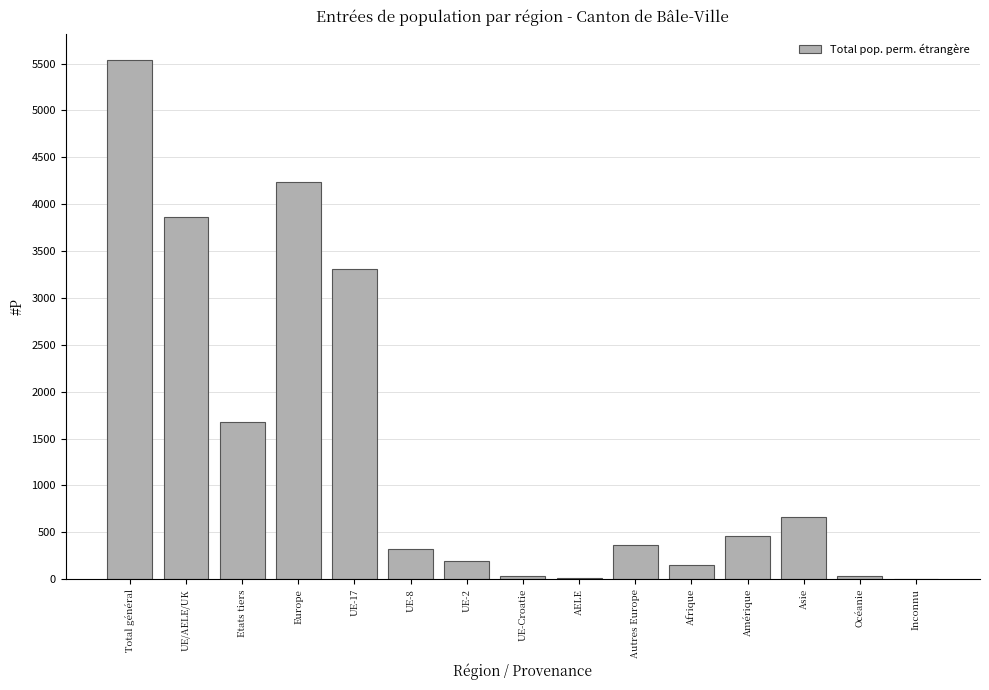

The chart shows a value of 1679 at Etats tiers. True or false?

True